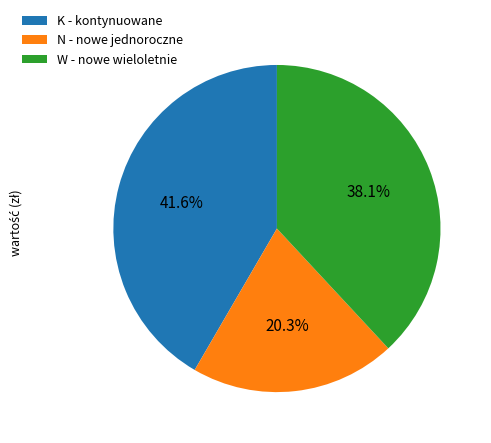

Between K - kontynuowane and W - nowe wieloletnie, which is larger?

K - kontynuowane